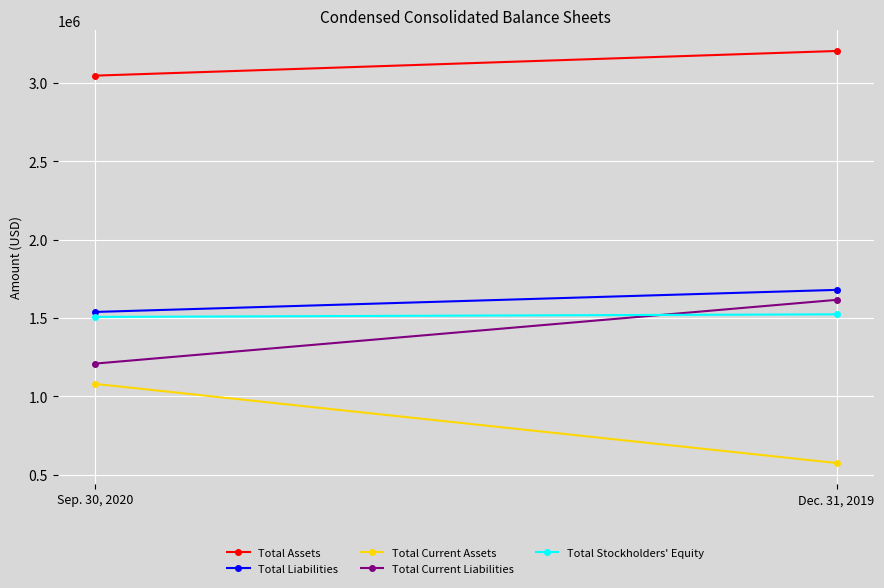

What is the spread (max minus min) of values at Sep. 30, 2020?

1965796